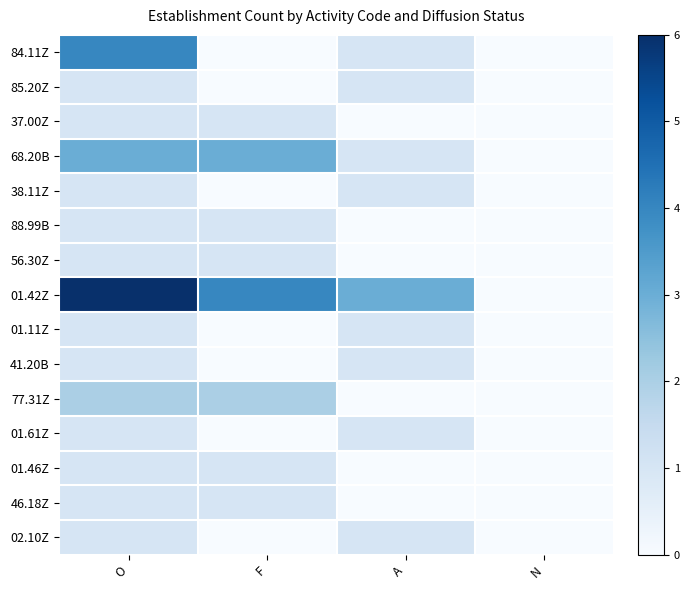

How many data points does each series have?

4